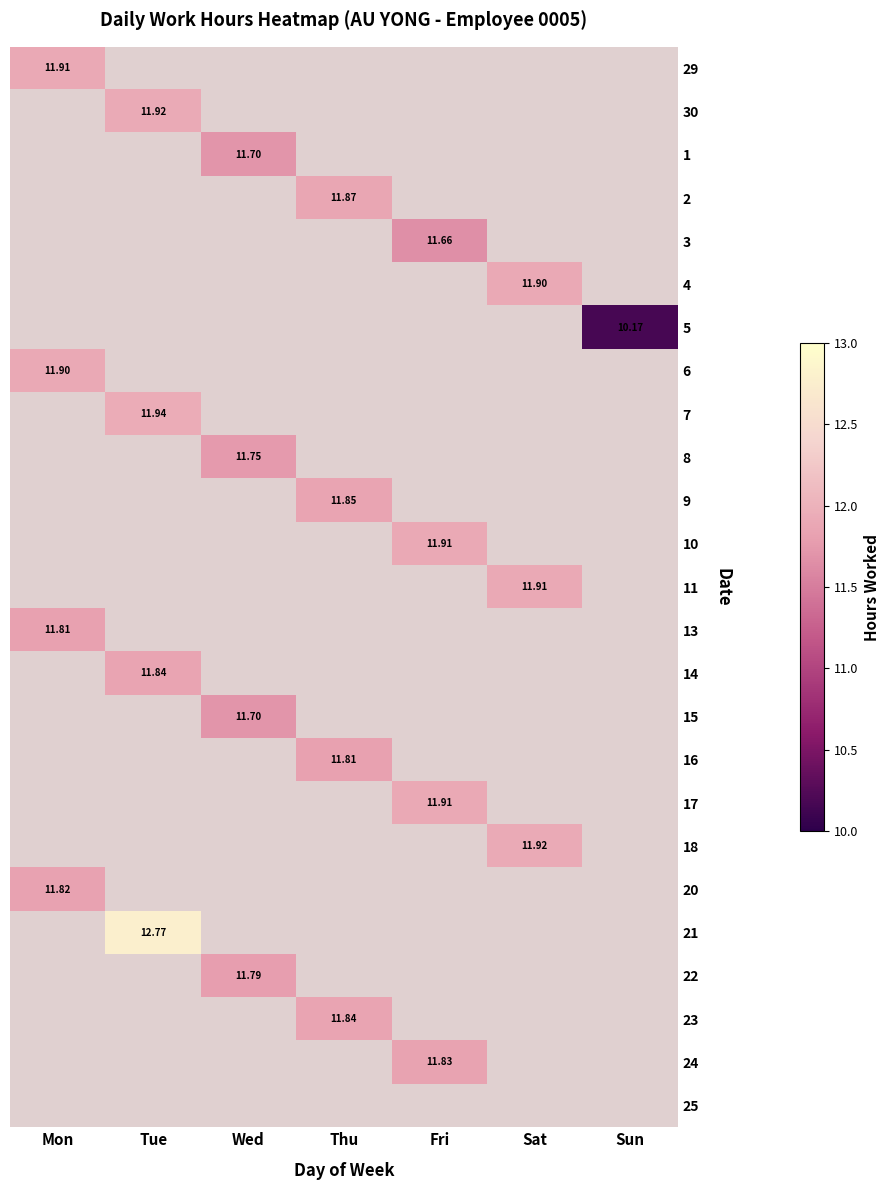

Count the number of categories in the chart.

7